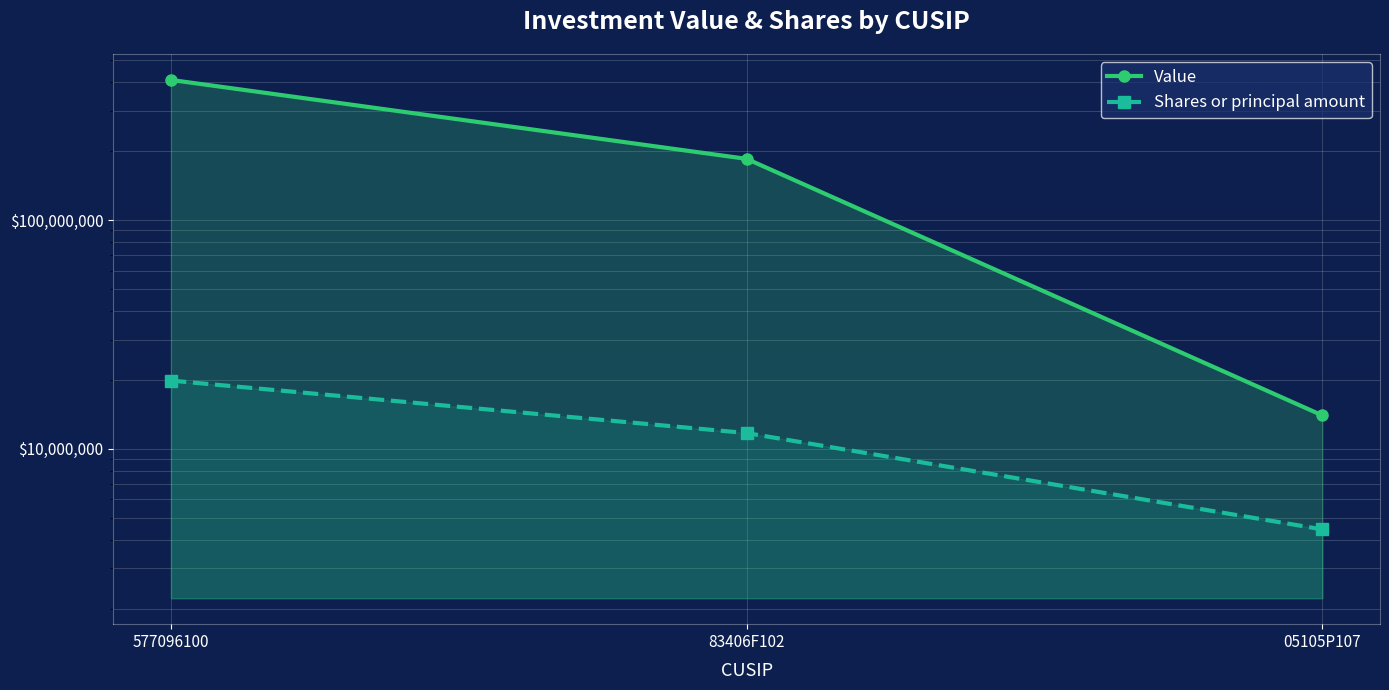

Count the Value values in the range 13980000 to 409870000.

3